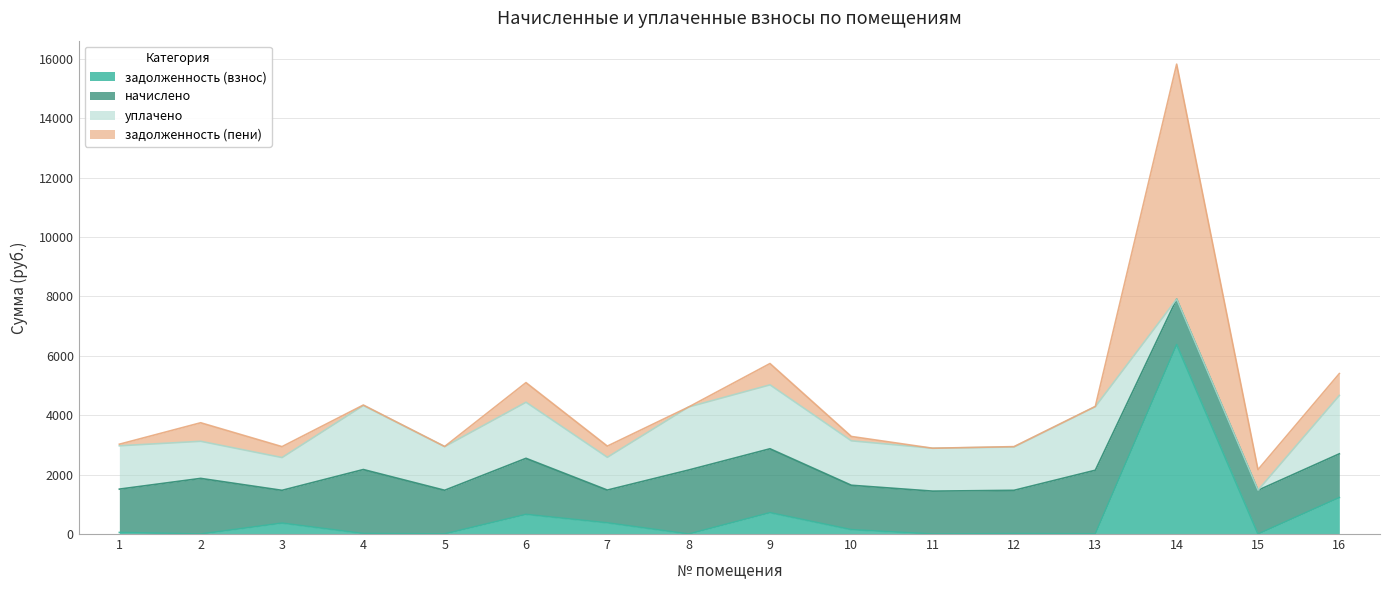

Does the chart have visible grid lines?

Yes